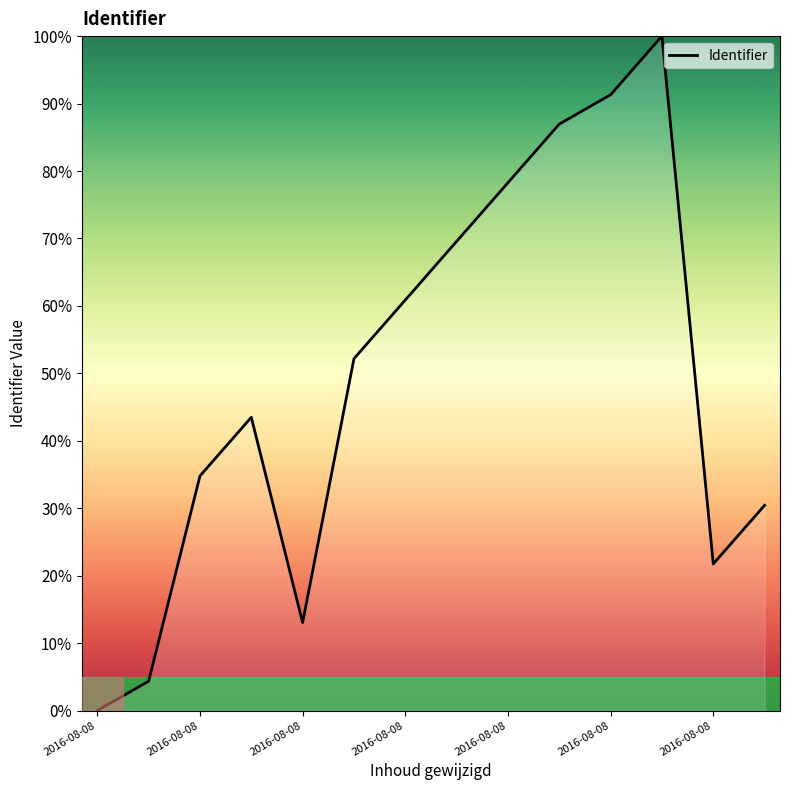

How many positive values are there?

13